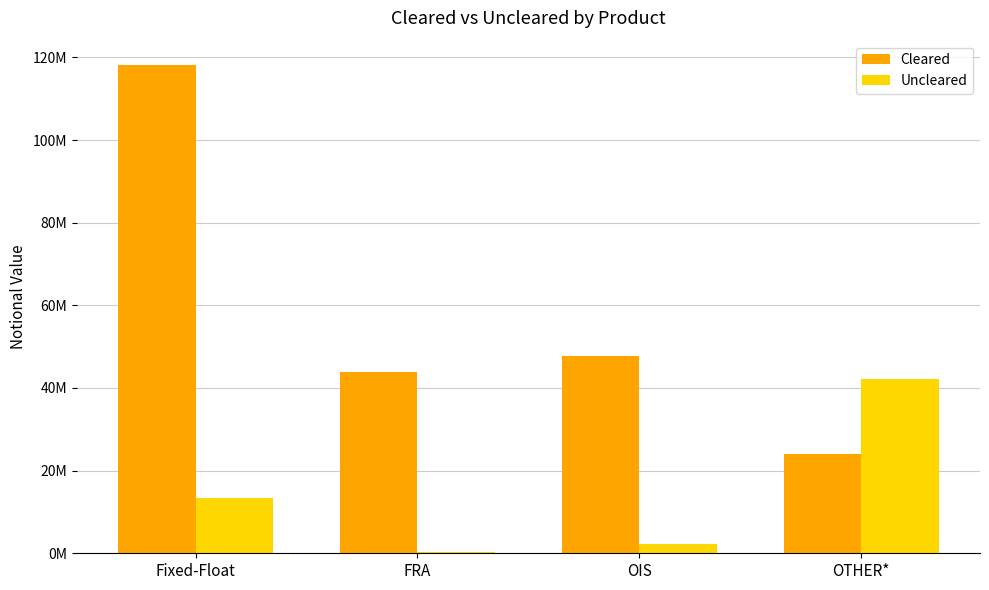

Does the chart contain stacked bars?

No